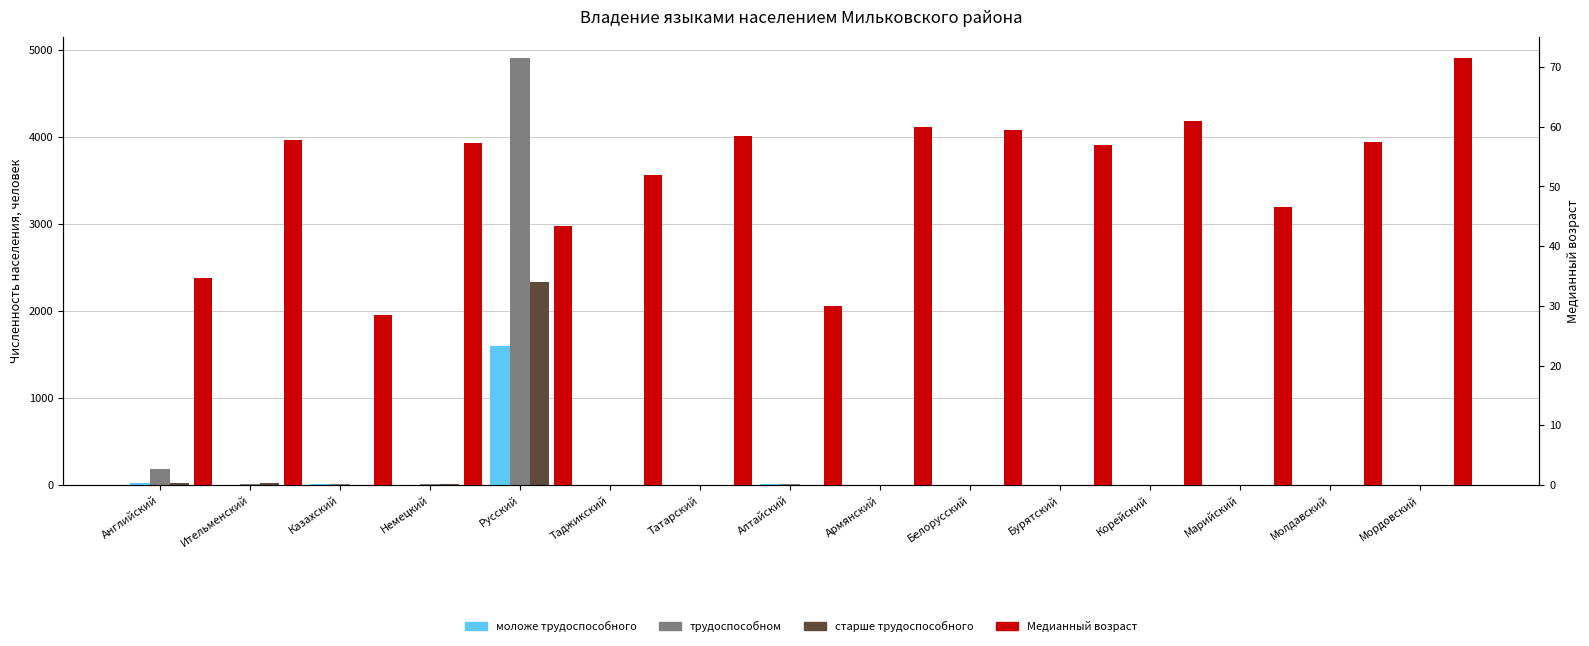

What is the average value of the старше трудоспособного series?

159.4